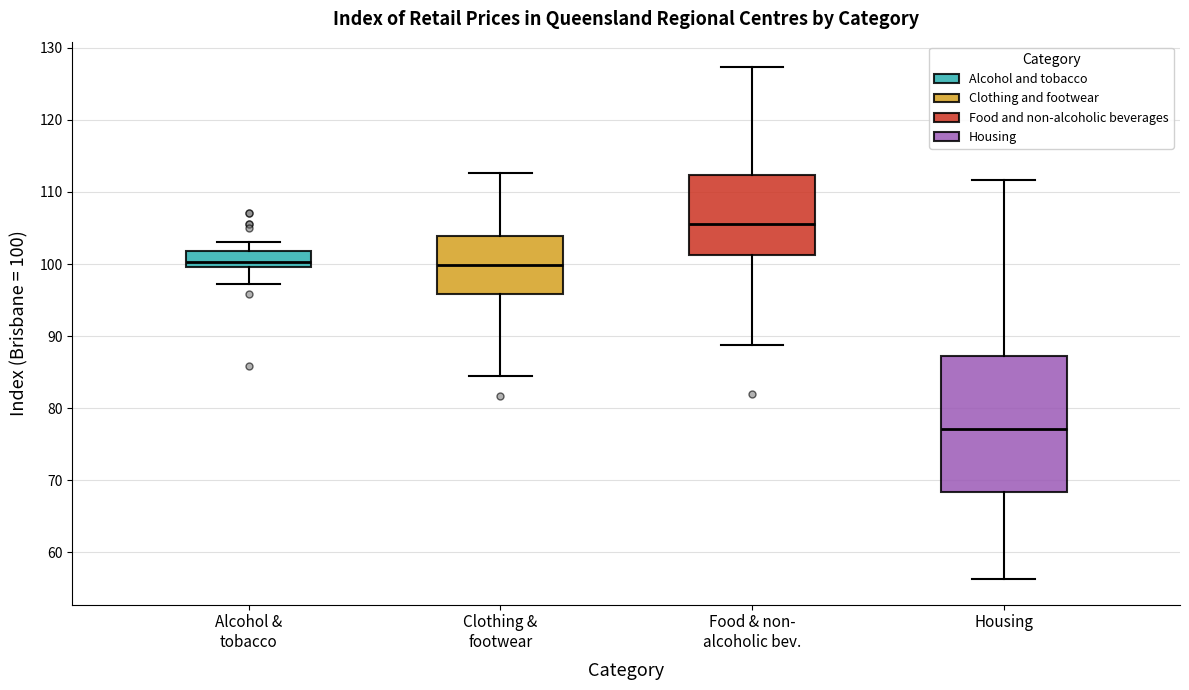

Which box has the lowest median line?

Housing